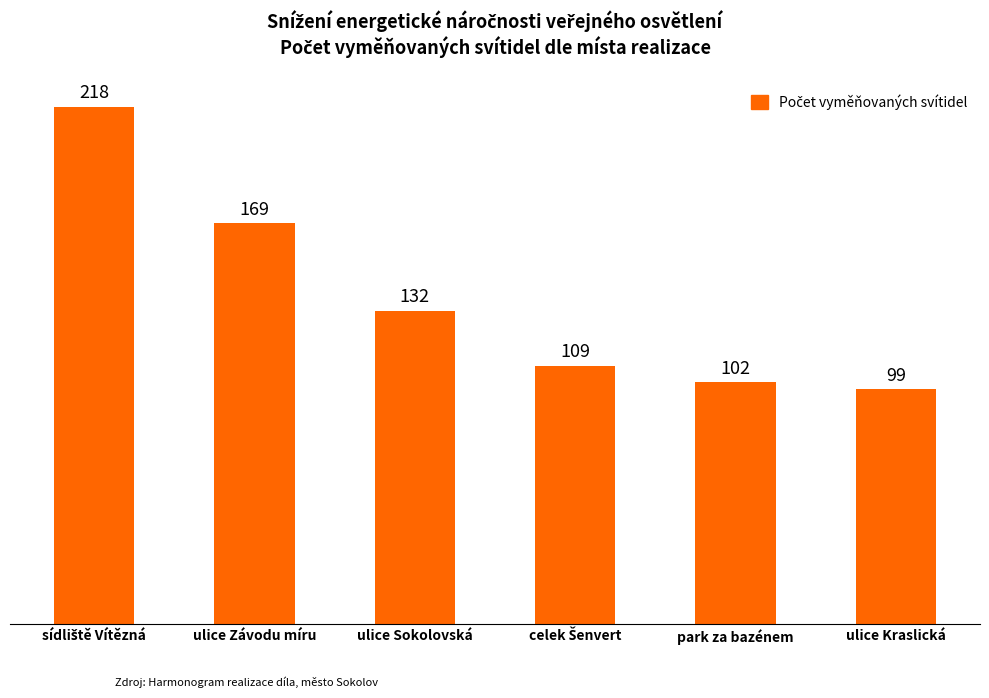

Reading left to right, what are all the values shown in this chart?

218	169	132	109	102	99